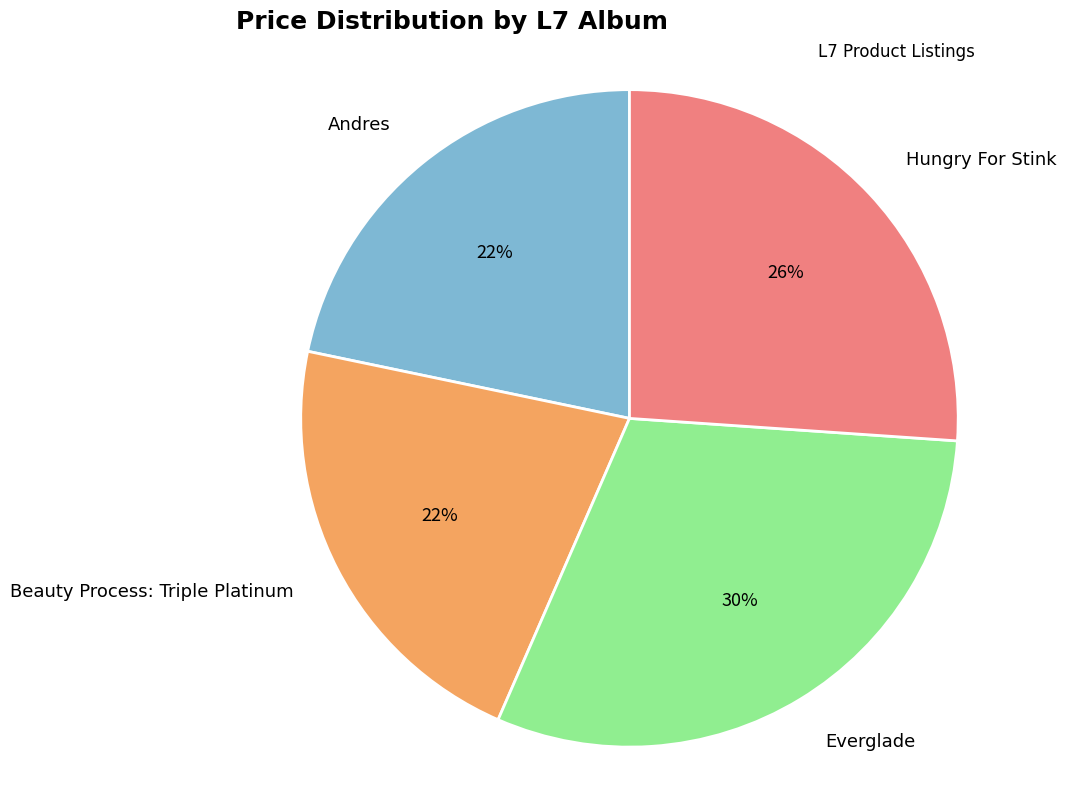

Is it true that Hungry For Stink is 35% of the pie?

False